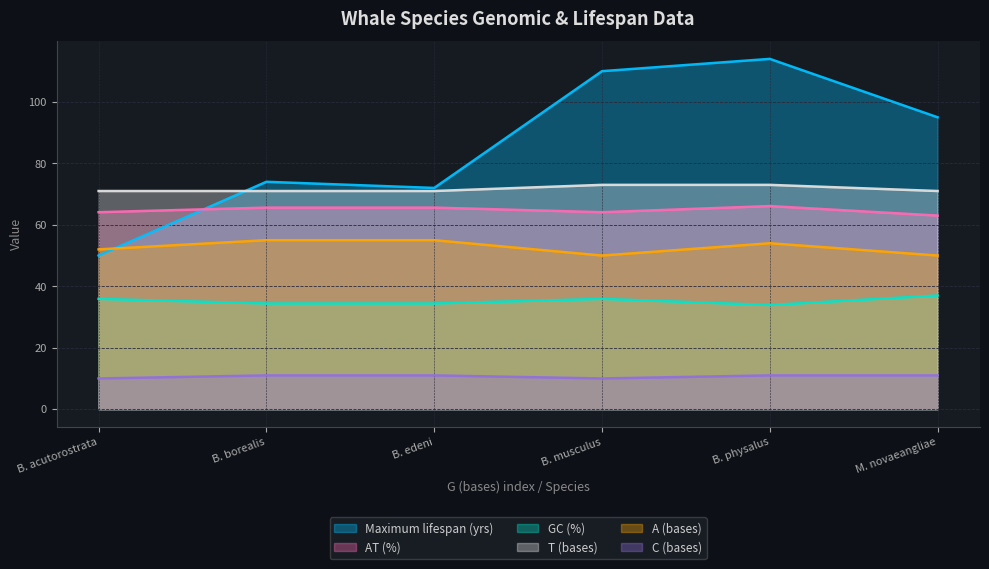

Reading left to right, list all the values displayed in this chart.

Maximum lifespan (yrs): 50.0	74.0	72.0	110.0	114.0	95.0
GC (%): 64.1	65.6	65.6	64.1	66.1	63.0
AT (%): 35.9	34.4	34.4	35.9	33.9	37.0
A (bases): 52.0	55.0	55.0	50.0	54.0	50.0
C (bases): 10.0	11.0	11.0	10.0	11.0	11.0
T (bases): 71.0	71.0	71.0	73.0	73.0	71.0